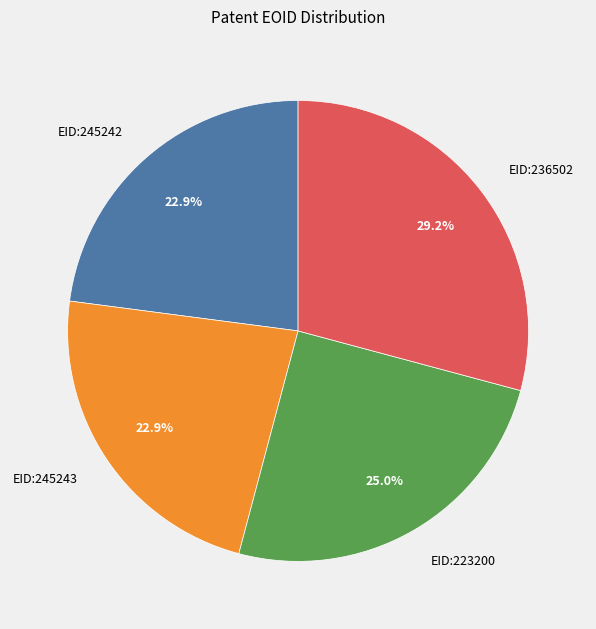

How many slices are in this pie chart?

4